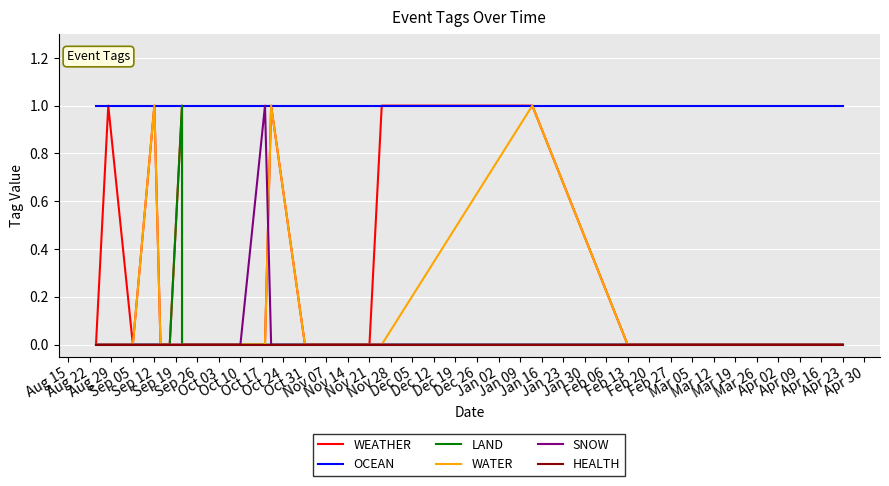

True or false: OCEAN has a value of 1 at Feb 13.

True